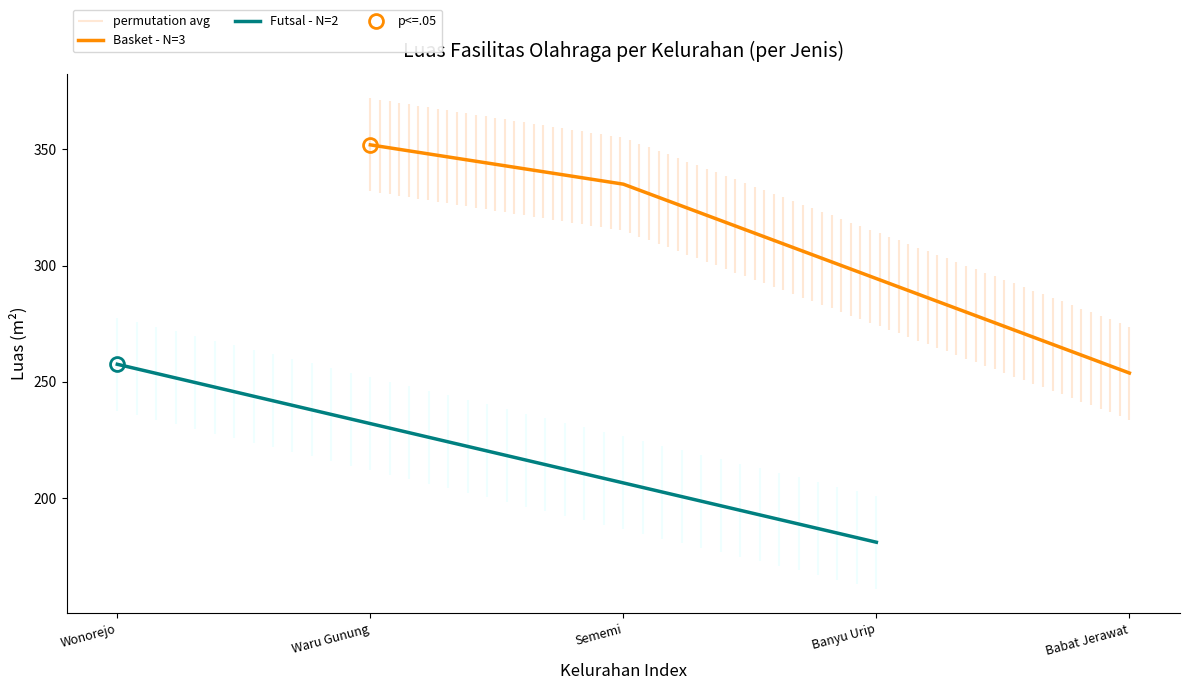

List the labels in order of Basket - N=3 value, smallest first.

Babat Jerawat, Sememi, Waru Gunung